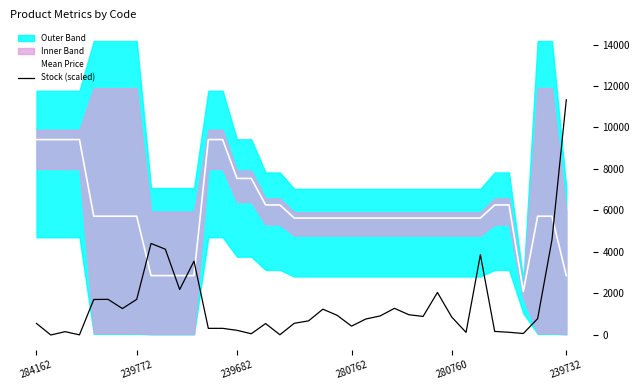

What is the total value across all series at 20?

6879.5